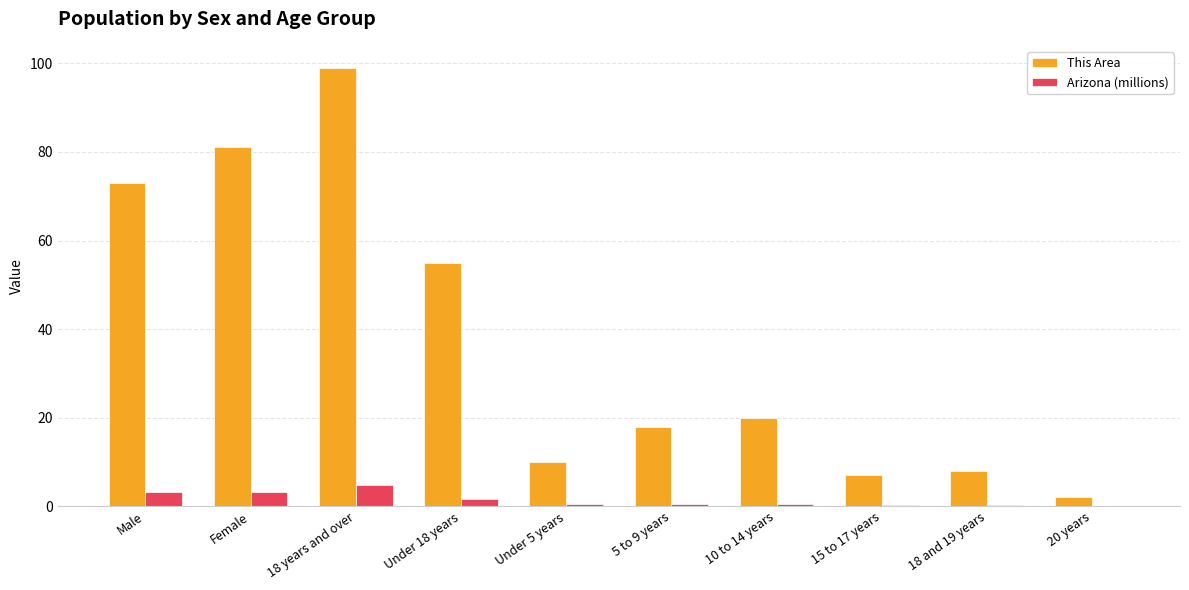

What is the total value across all series at 18 and 19 years?

8.2